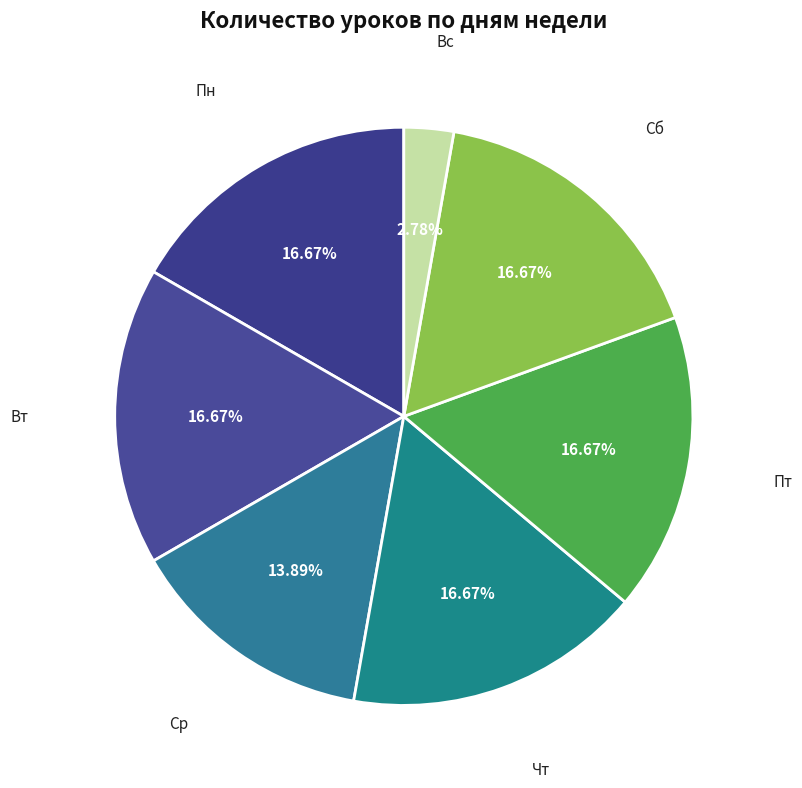

Does any single category account for the majority?

No